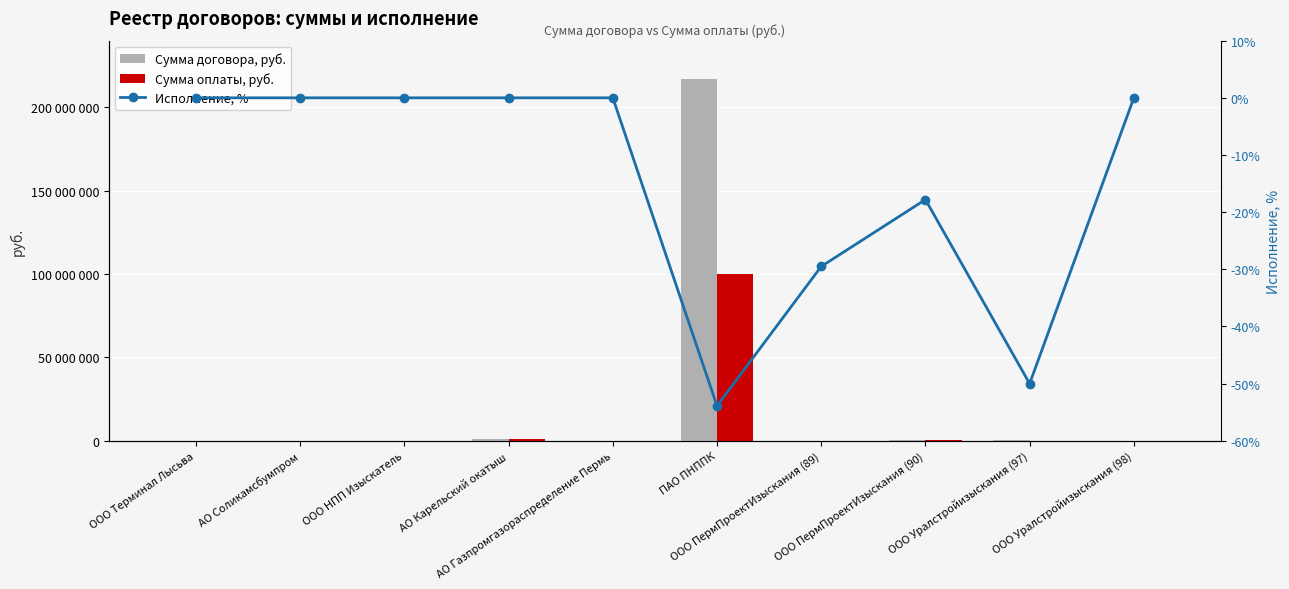

At which label is Сумма оплаты, руб. closest to 50006328?

АО Карельский окатыш